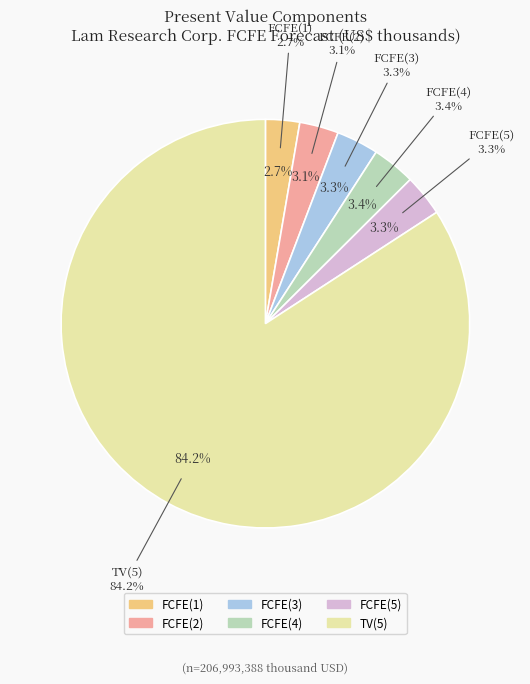

To the nearest percent, what is the difference between the largest and smallest slice percentages?

81%